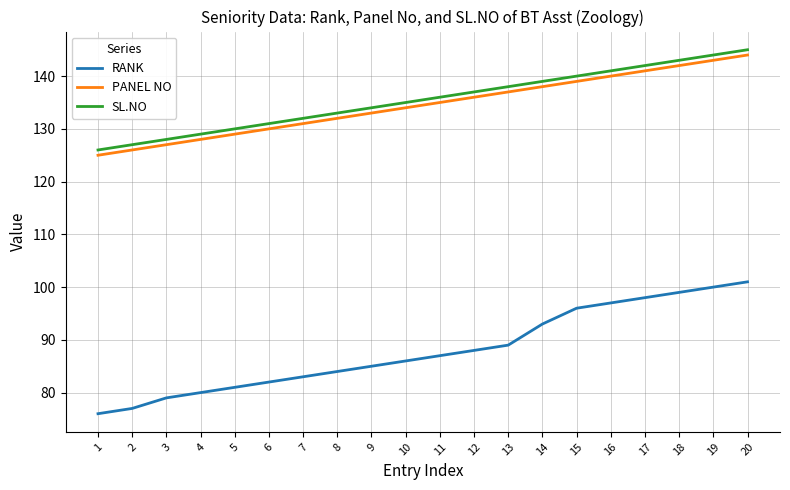

Which category has the lowest value in the RANK series?

1